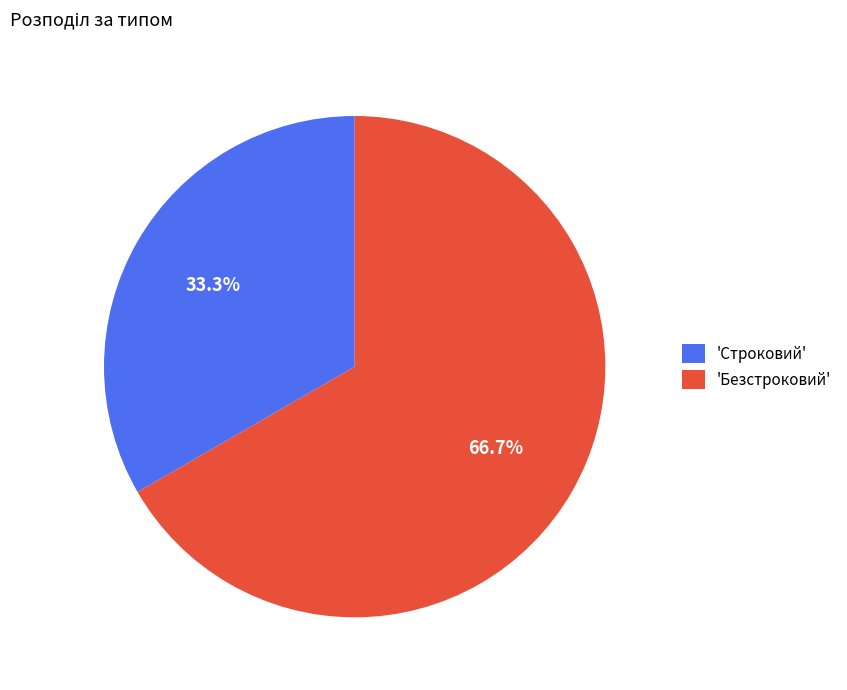

What is the majority slice?

'Безстроковий'